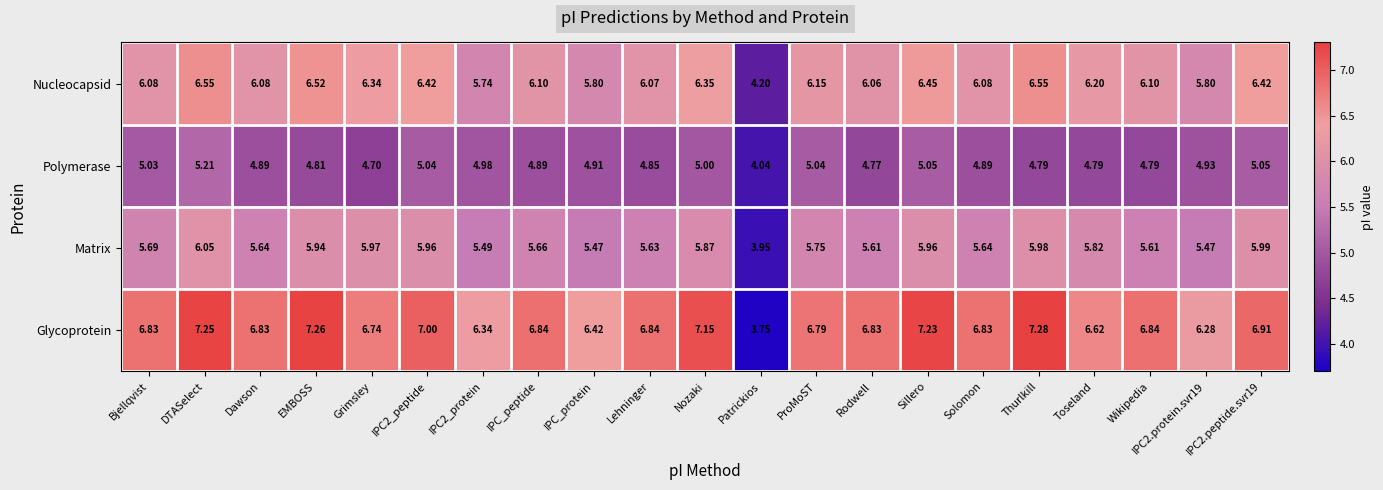

Where is Glycoprotein nearest to the value 5?

Patrickios